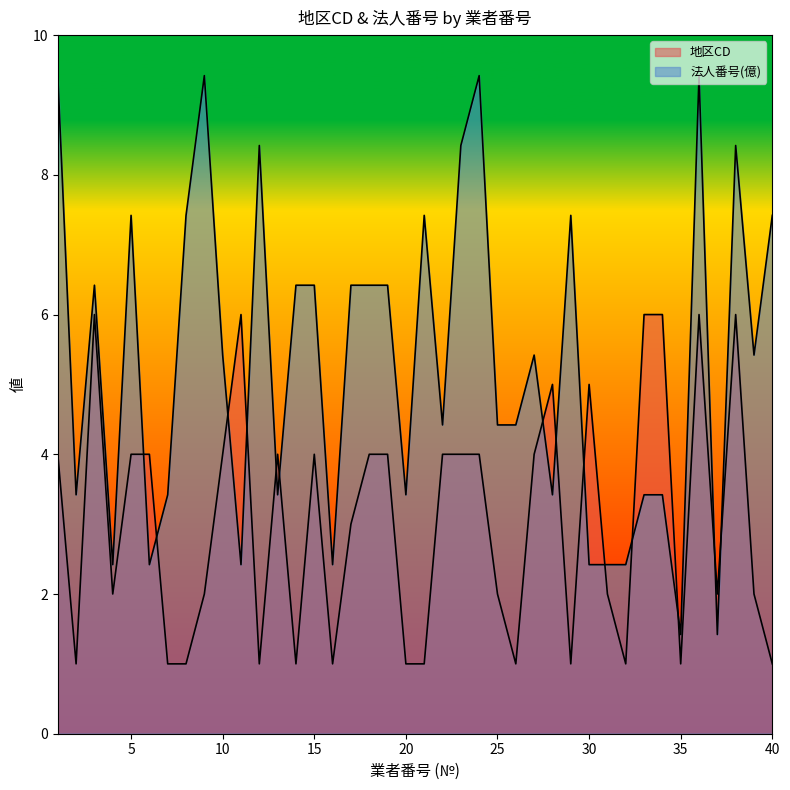

Is it true that 地区CD equals 4.0 at 18?

True